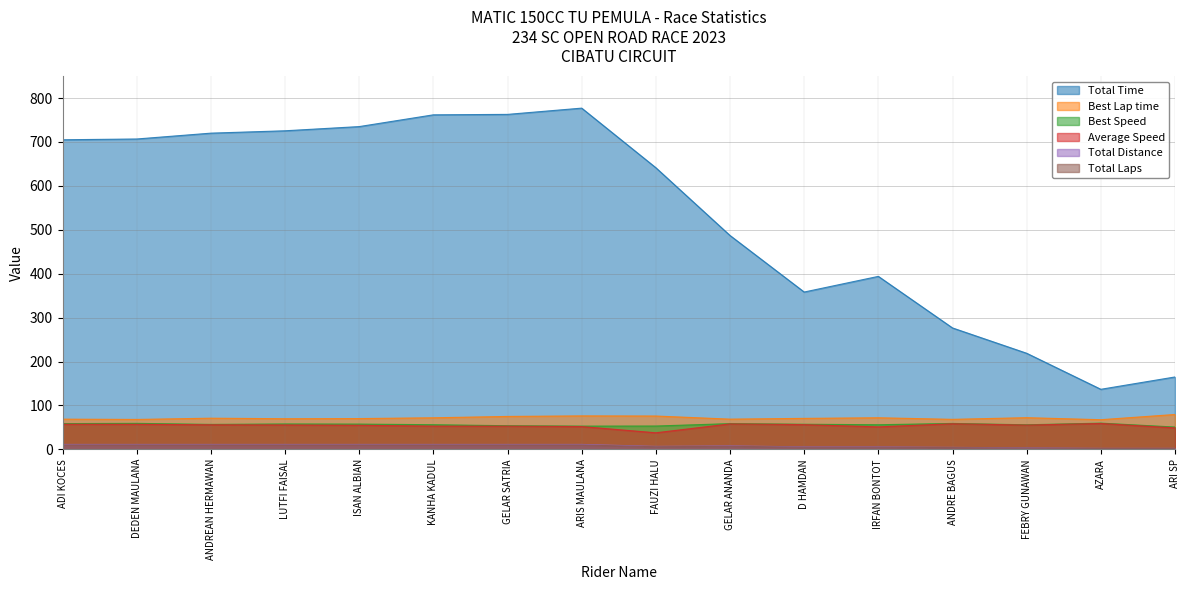

Which has a higher value, ARIS MAULANA or ANDREAN HERMAWAN?

ARIS MAULANA